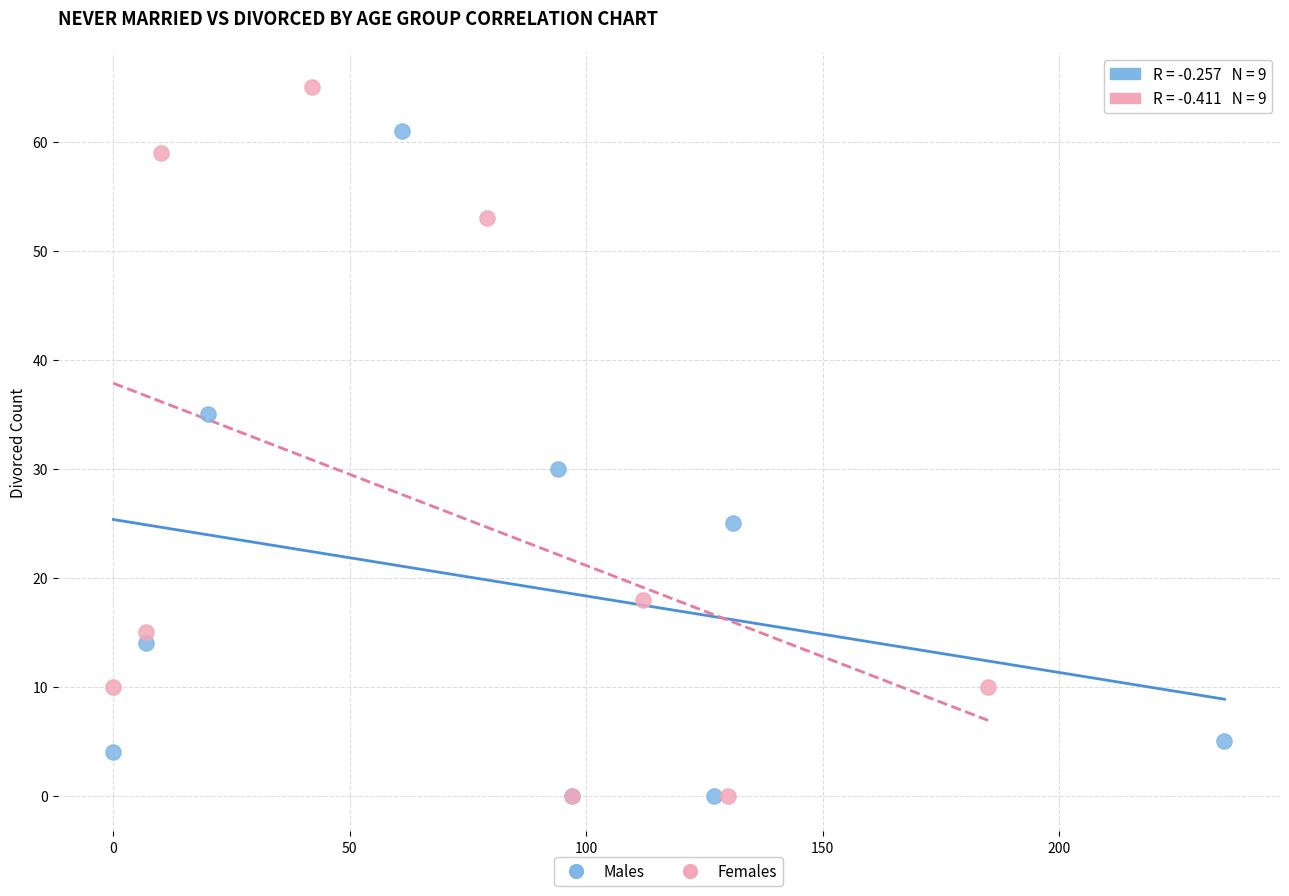

Which series reaches the maximum Y coordinate?

Females